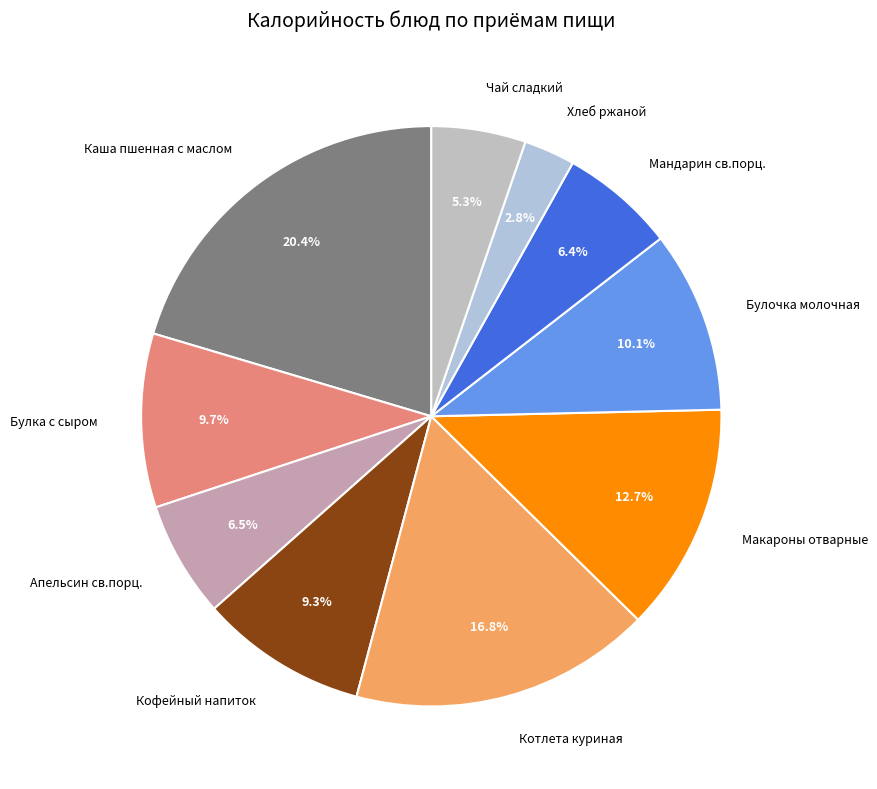

Is Апельсин св.порц. the majority of the pie?

No